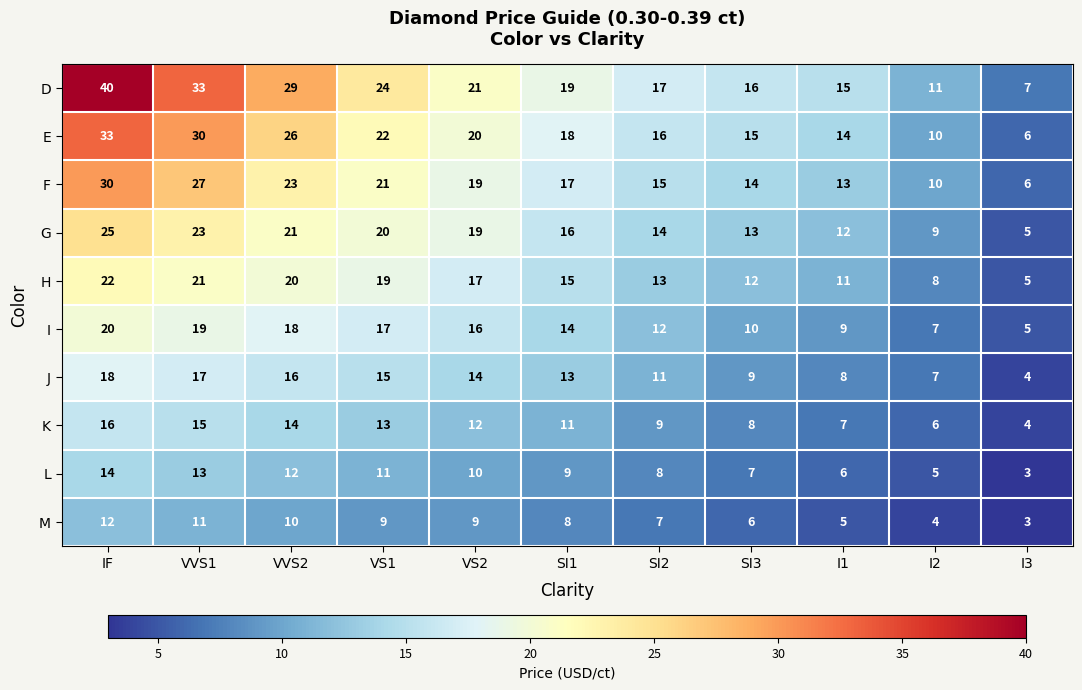

Rank the series at VVS1 from lowest to highest value.

M, L, K, J, I, H, G, F, E, D